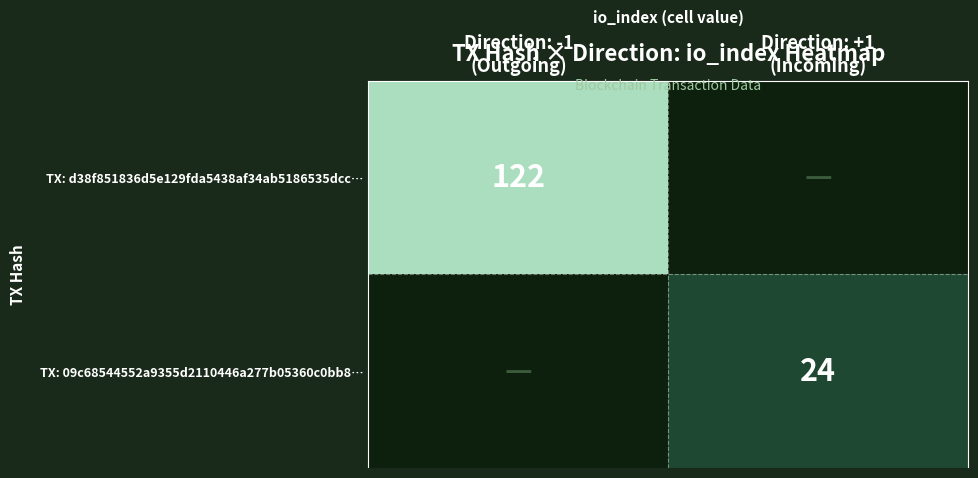

What is the difference between the maximum and minimum values in the TX: 09c68544552a9355d2110446a277b05360c0bb8… series?

24